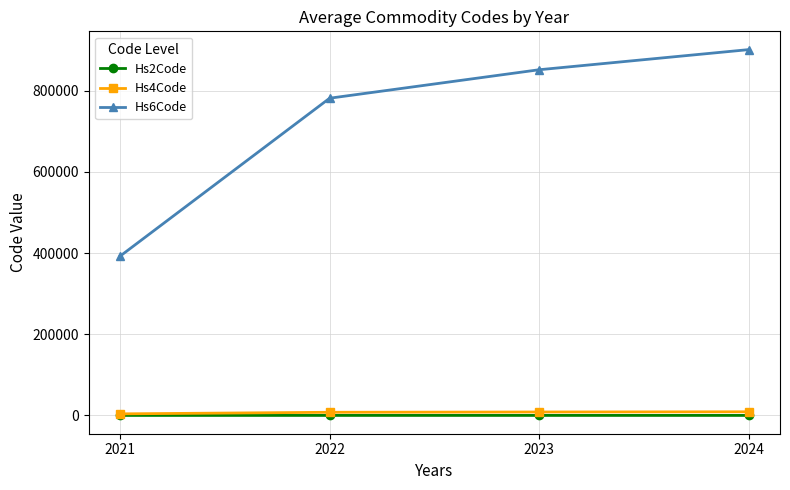

What is the lowest value of the Hs6Code series?

392630.0